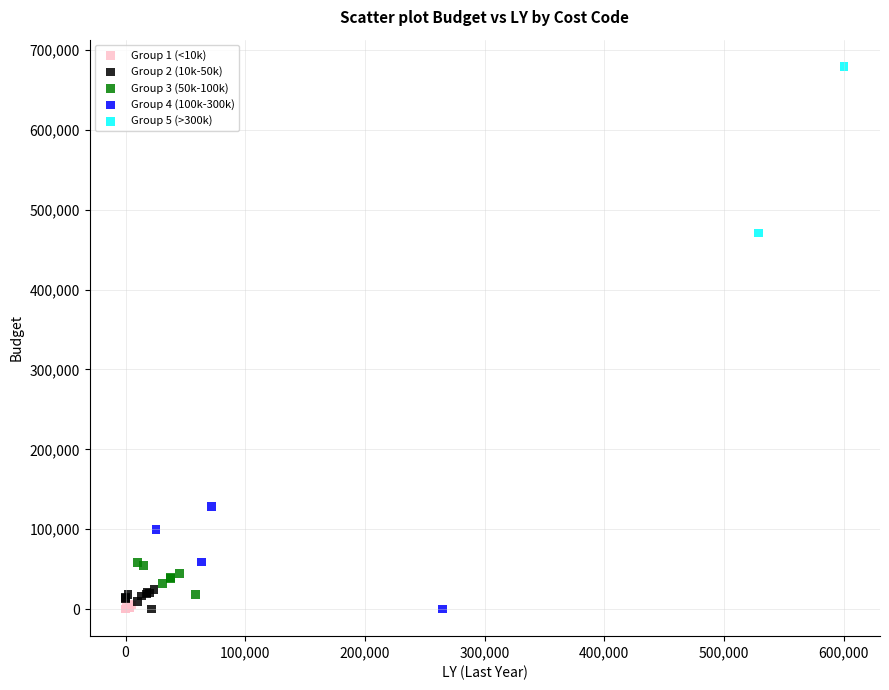

Which series has the widest spread of Y values?

Group 5 (>300k)